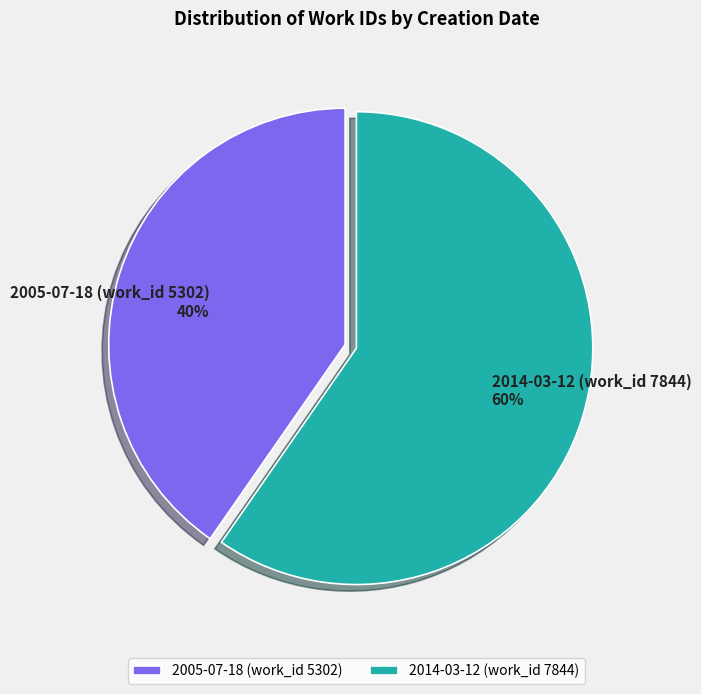

Combined, do 2014-03-12 (work_id 7844) and 2005-07-18 (work_id 5302) account for over 50%?

Yes